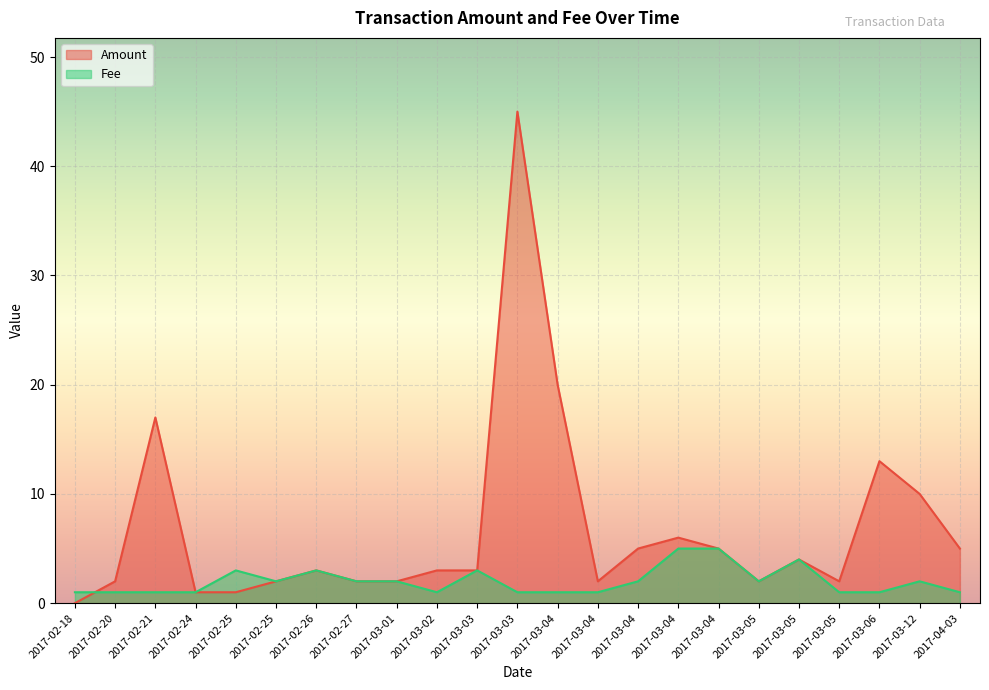

List the series in order of their overall mean, lowest first.

Fee, Amount